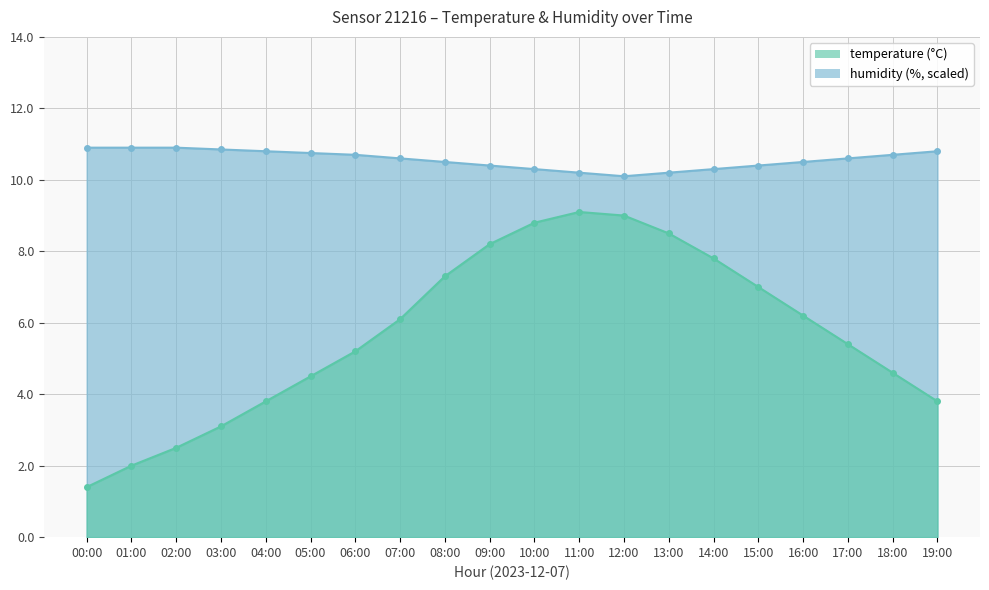

The value of humidity at 18:00 is 5.5. True or false?

False